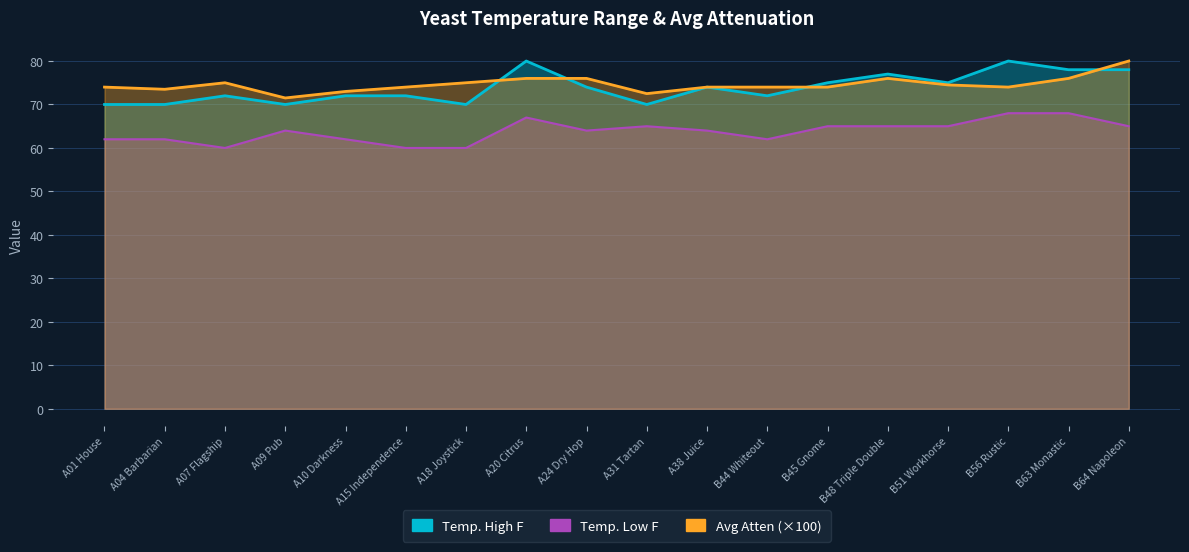

At A01 House, list the series in order from smallest to largest.

Temp. Low F, Temp. High F, Avg Atten